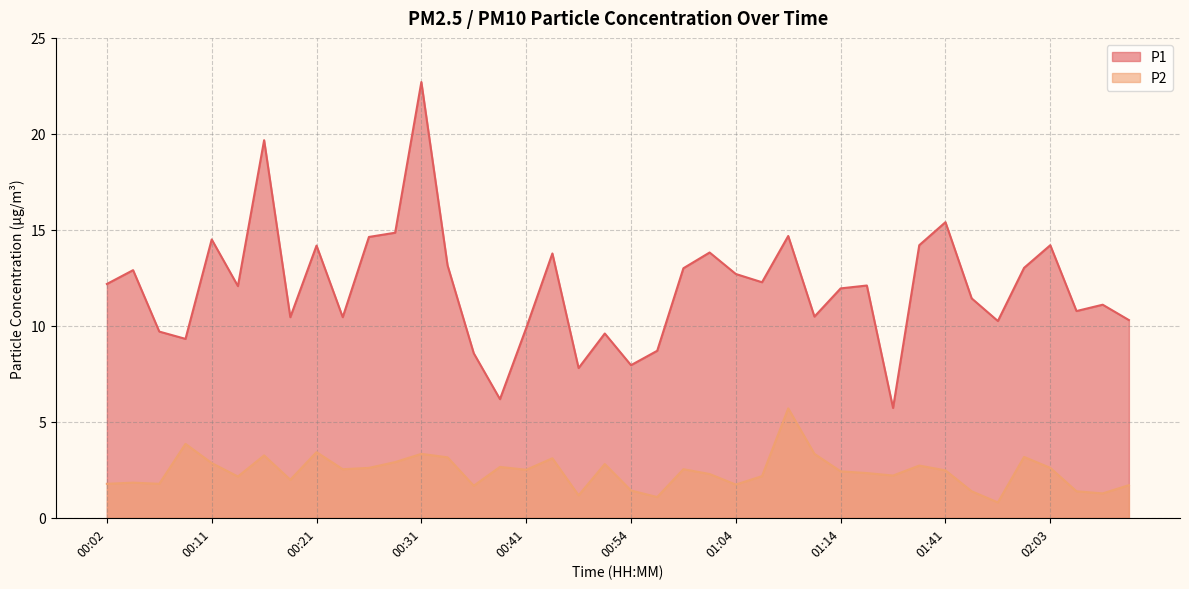

Which series has the largest range (max minus min)?

P1